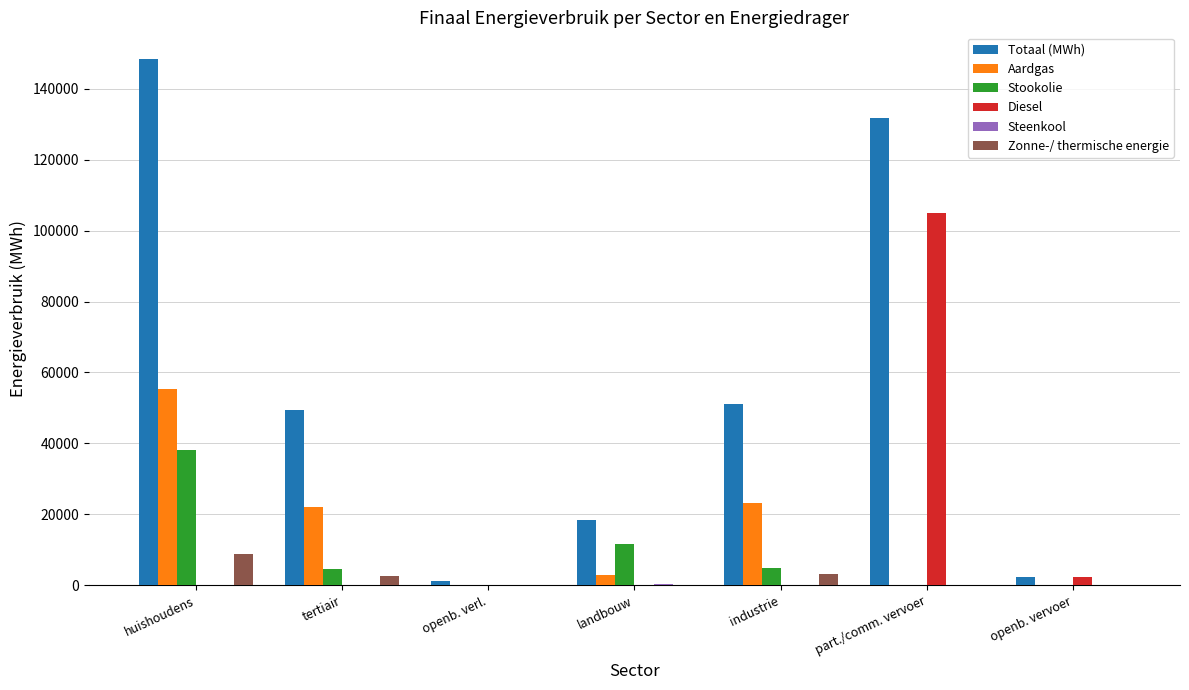

What is the total value across all series at tertiair?

78770.6